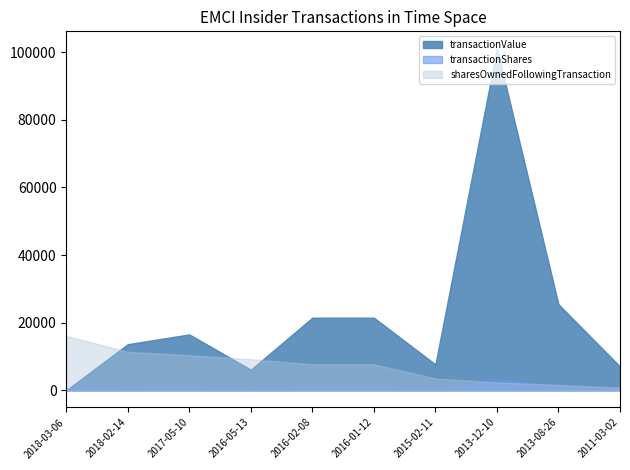

What is the value of the transactionShares point at the 4th from the left?

360.0